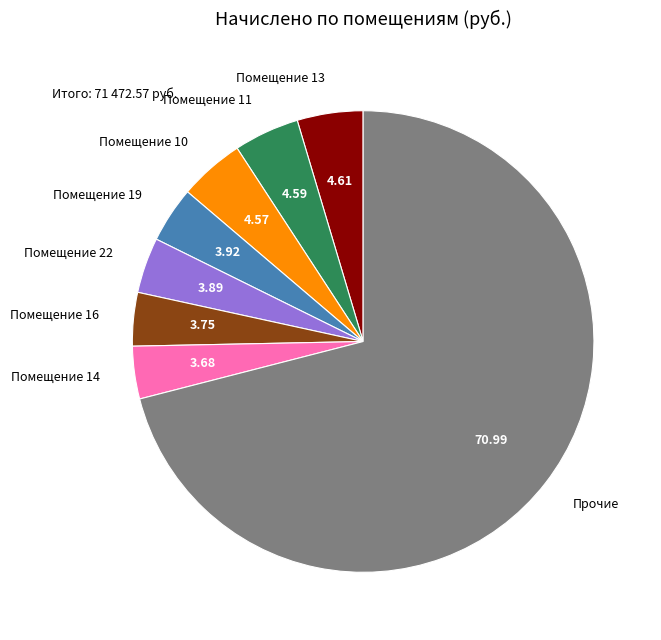

Between Помещение 13 and Прочие, which is larger?

Прочие